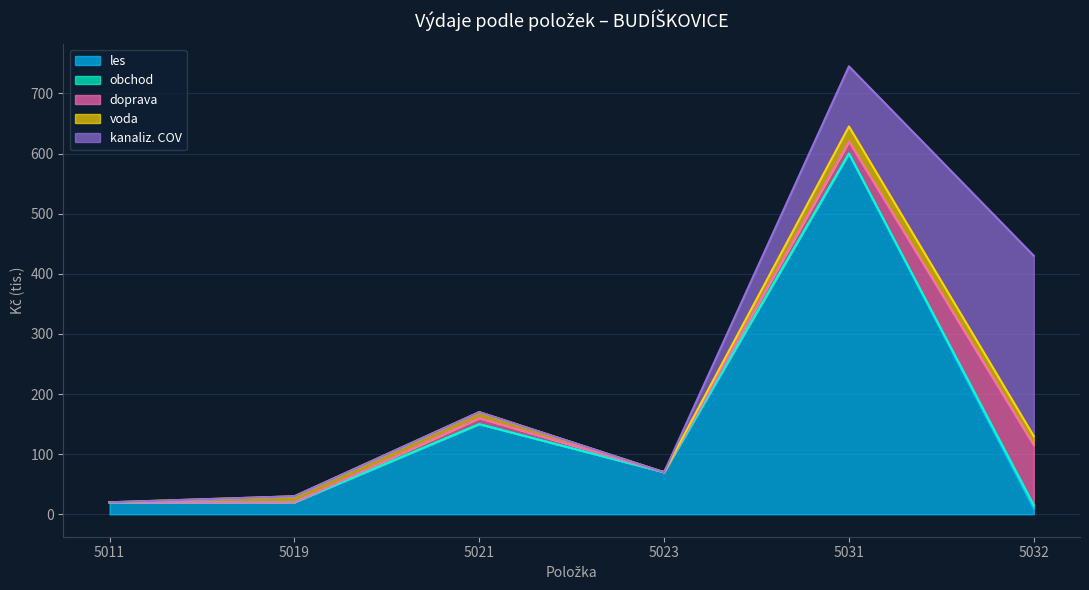

Between which two adjacent categories do kanaliz. COV and les first intersect?

5031 and 5032